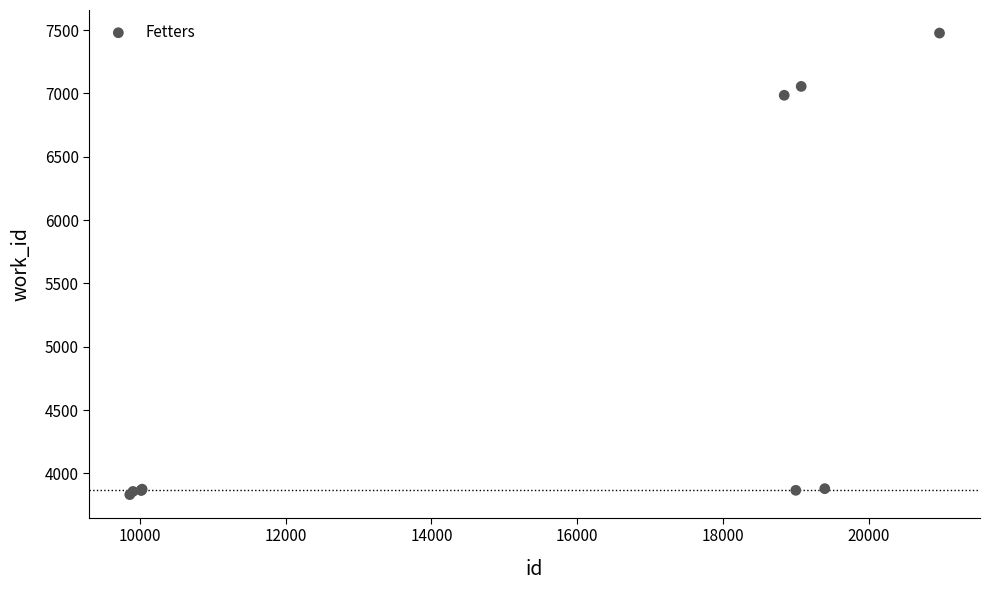

What Y value in the scatter plot is closest to 5654?

6985